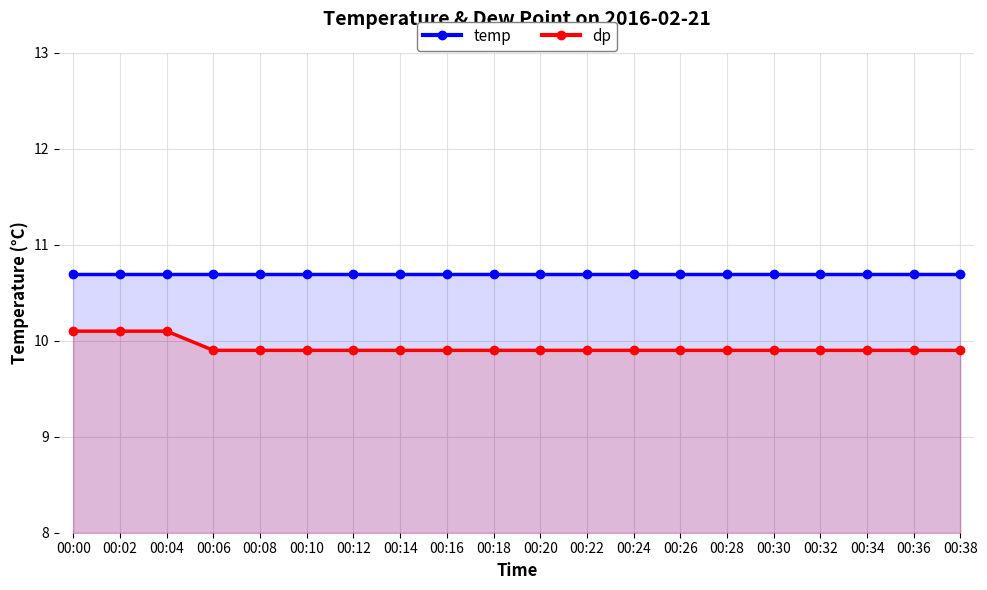

Reading right to left, extract all data points from this chart.

temp: 10.7	10.7	10.7	10.7	10.7	10.7	10.7	10.7	10.7	10.7	10.7	10.7	10.7	10.7	10.7	10.7	10.7	10.7	10.7	10.7
dp: 9.9	9.9	9.9	9.9	9.9	9.9	9.9	9.9	9.9	9.9	9.9	9.9	9.9	9.9	9.9	9.9	9.9	10.1	10.1	10.1